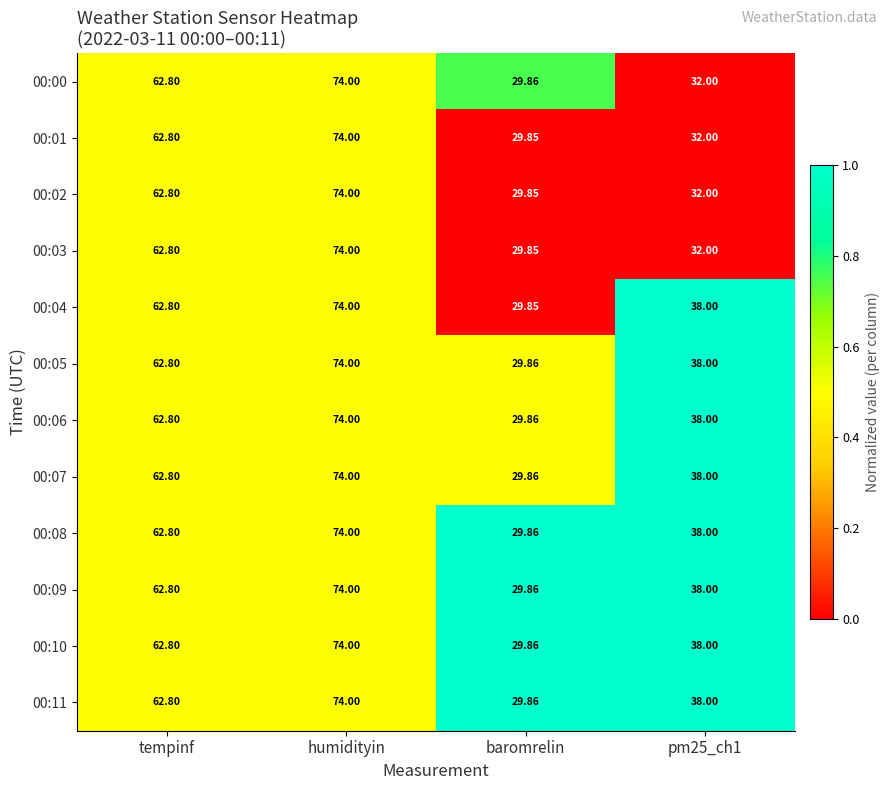

At which label is 00:06 closest to 51?

tempinf